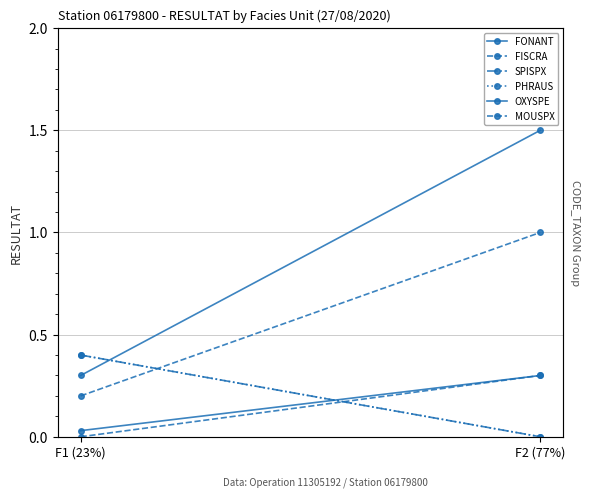

What is the value of the FONANT point at the 1st from the left?

0.3